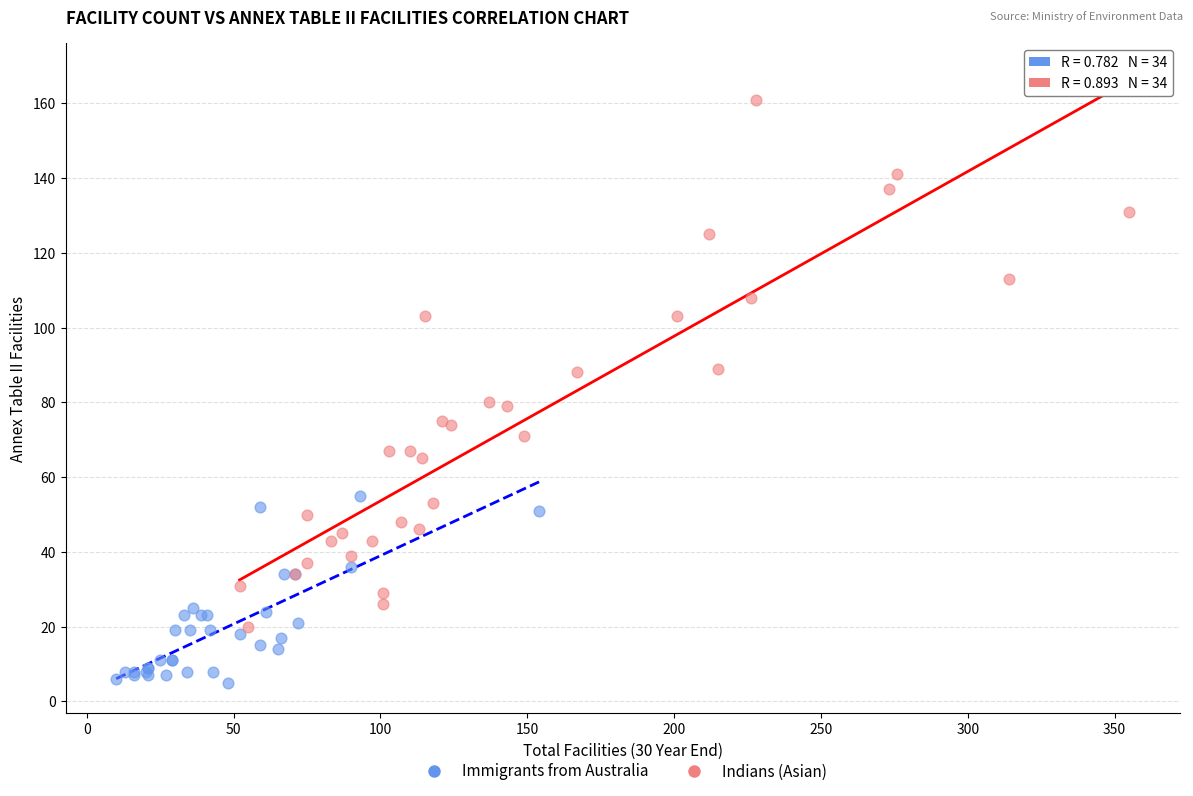

Which series has the widest spread of Y values?

Indians (Asian)